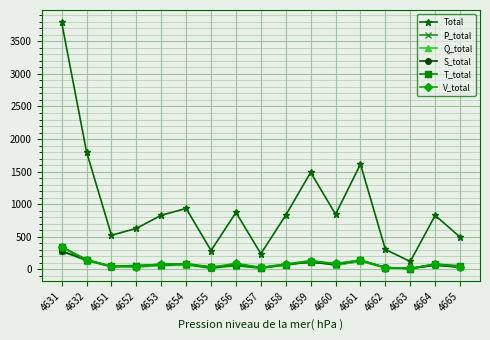

True or false: Total and Q_total intersect in this chart.

False